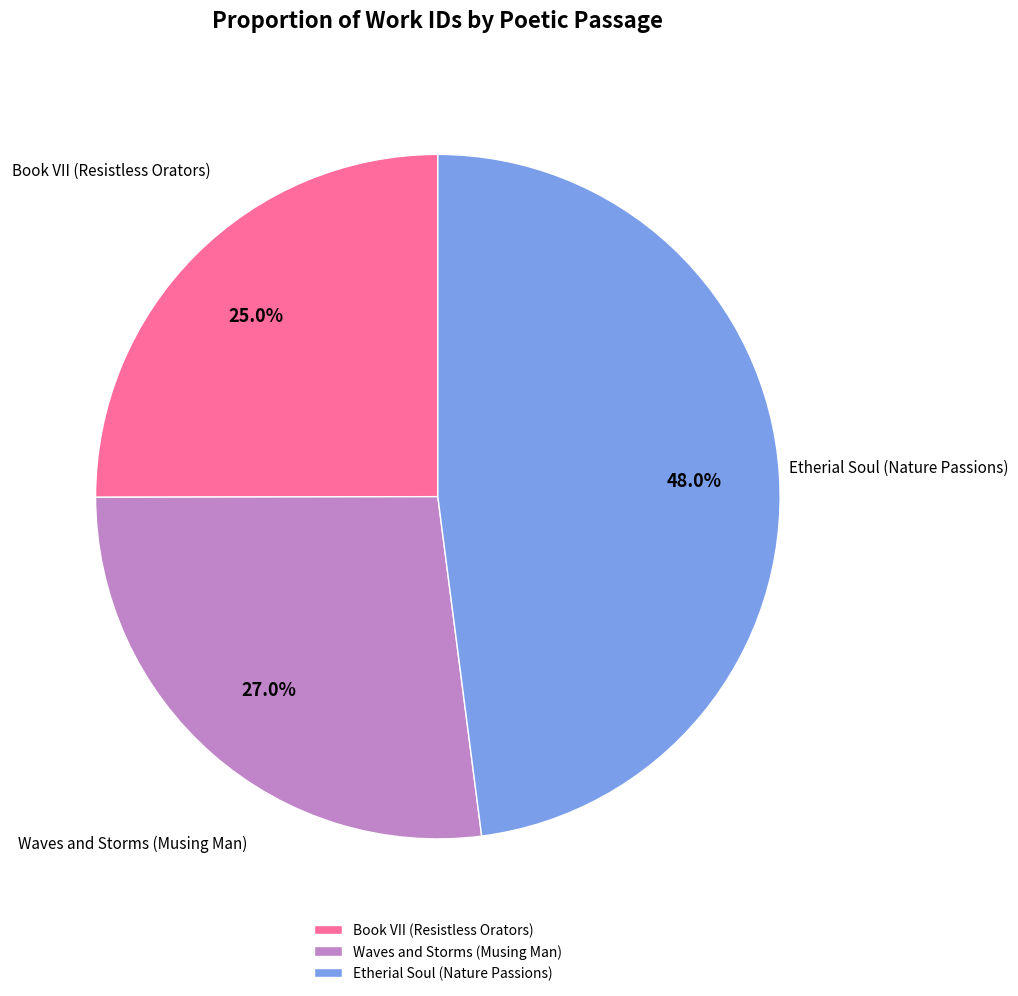

What percentage is the Waves and Storms (Musing Man) slice, to the nearest percent?

27%